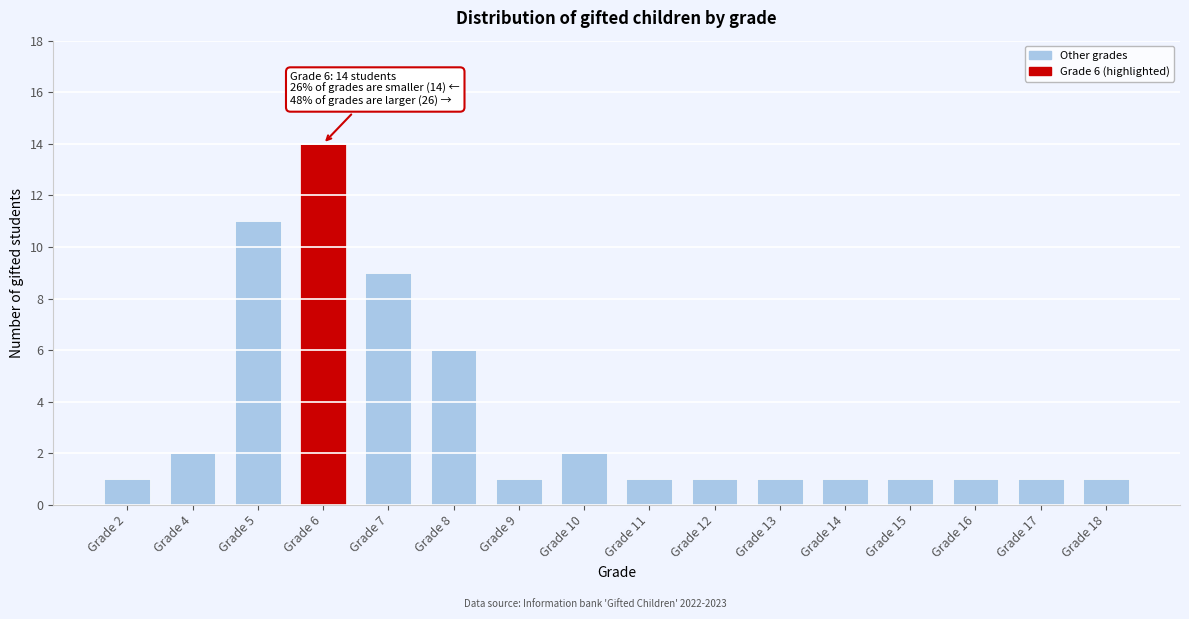

Reading right to left, list all the values displayed in this chart.

Grade 18=1	Grade 17=1	Grade 16=1	Grade 15=1	Grade 14=1	Grade 13=1	Grade 12=1	Grade 11=1	Grade 10=2	Grade 9=1	Grade 8=6	Grade 7=9	Grade 6=14	Grade 5=11	Grade 4=2	Grade 2=1